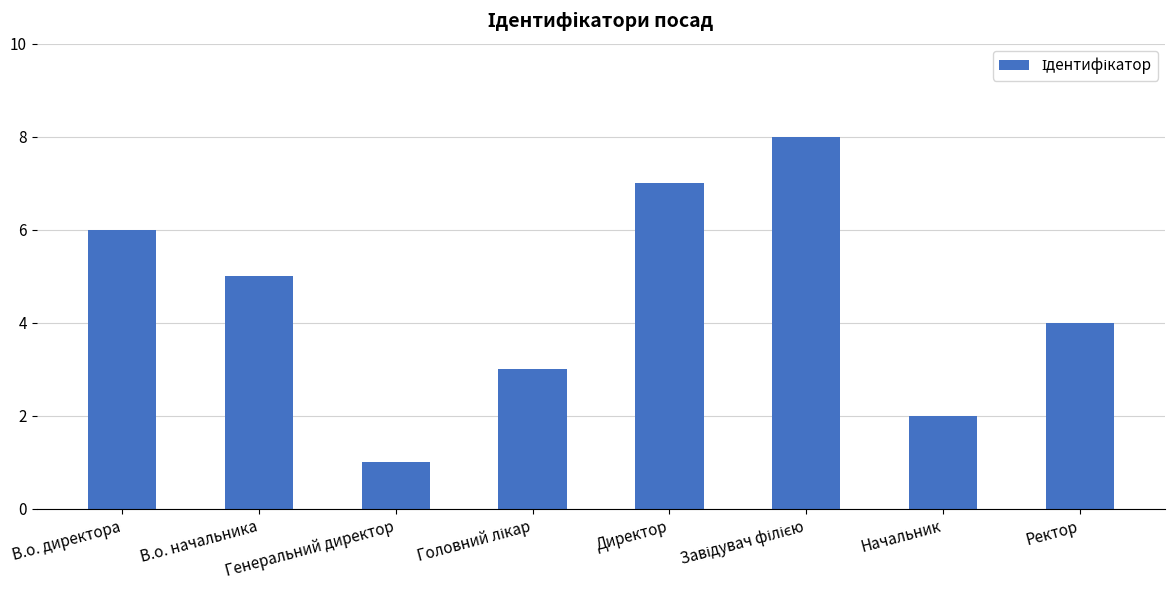

What is the difference between the second highest and minimum values?

6